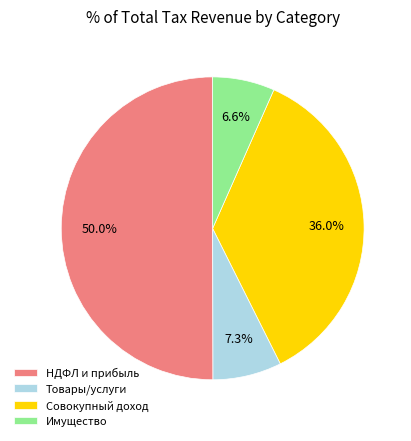

Rank the categories by value from lowest to highest.

Имущество, Товары/услуги, Совокупный доход, НДФЛ и прибыль